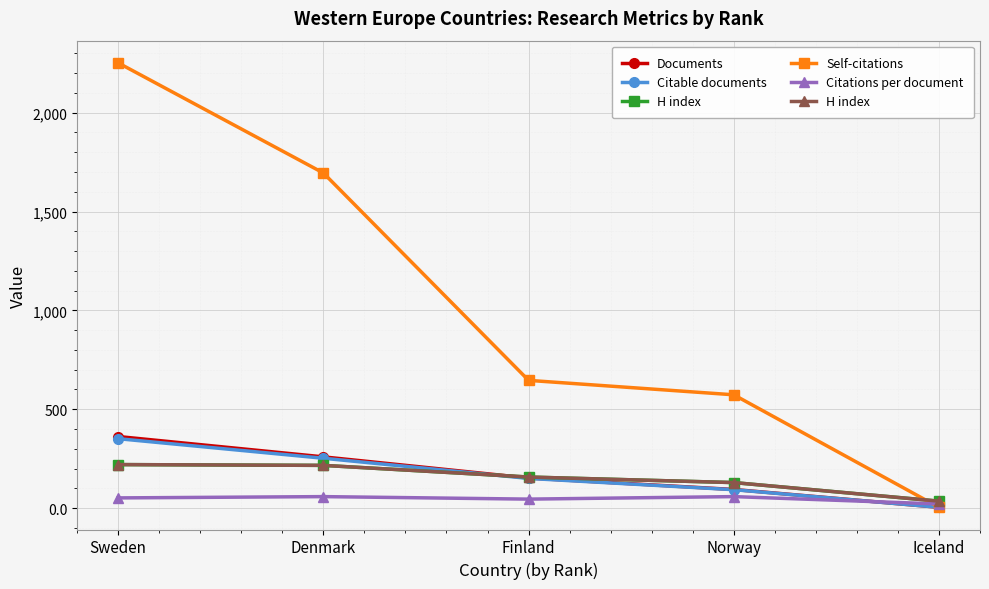

Which series has the largest range (max minus min)?

Self-citations